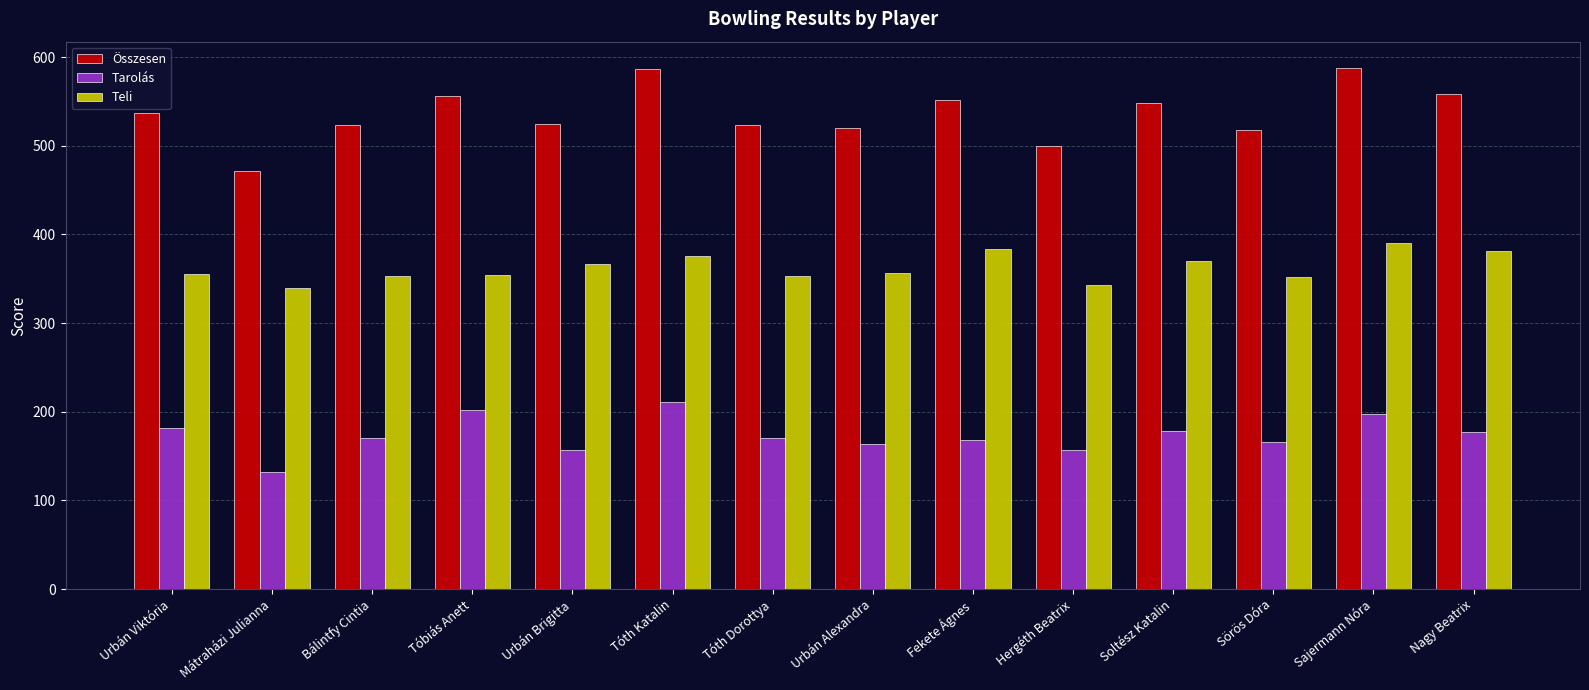

What is the spread (max minus min) of values at Tóth Katalin?

376